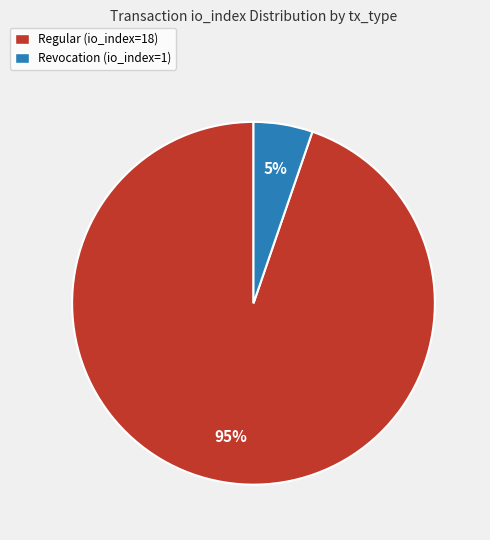

True or false: Revocation (io_index=1) accounts for 5% of the total.

True